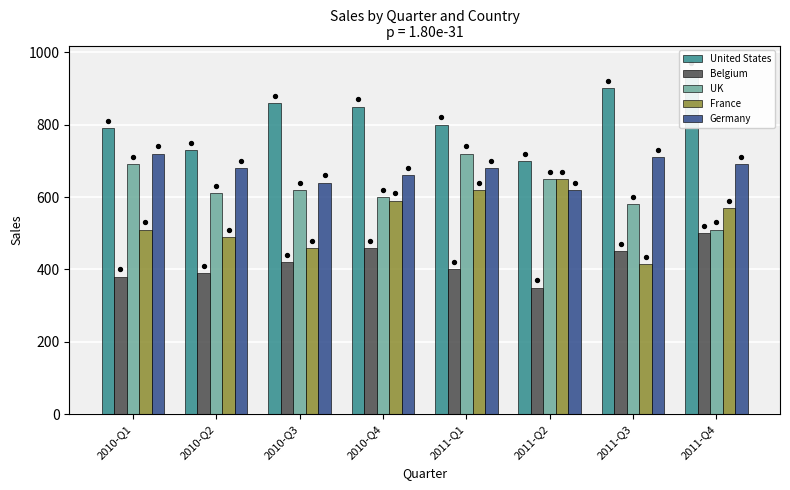

Which series has the largest total across all categories?

United States